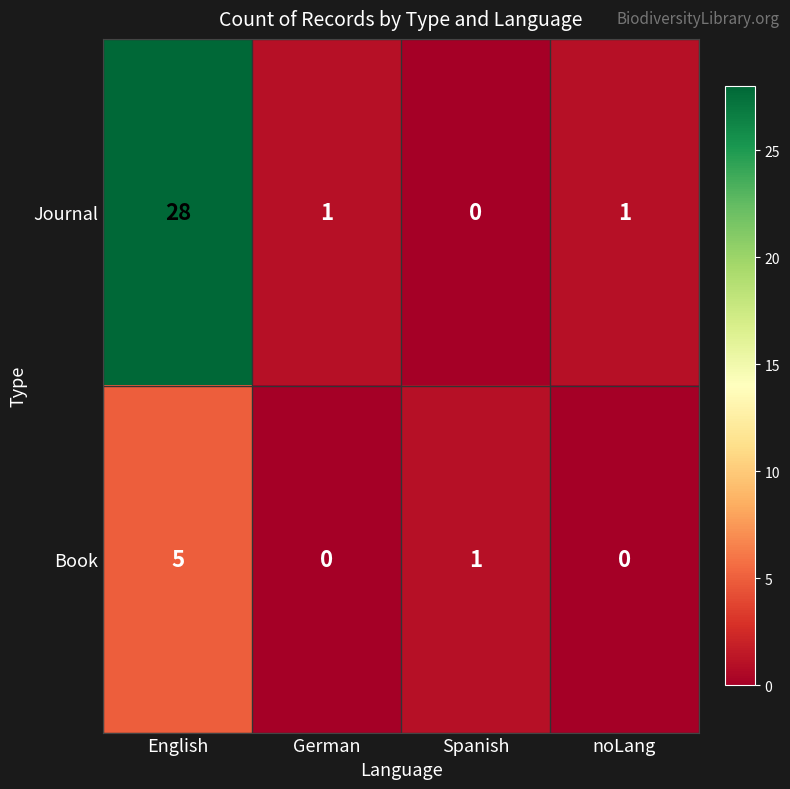

Reading left to right, what are all the values shown in this chart?

Journal: English=28	German=1	Spanish=0	noLang=1
Book: English=5	German=0	Spanish=1	noLang=0